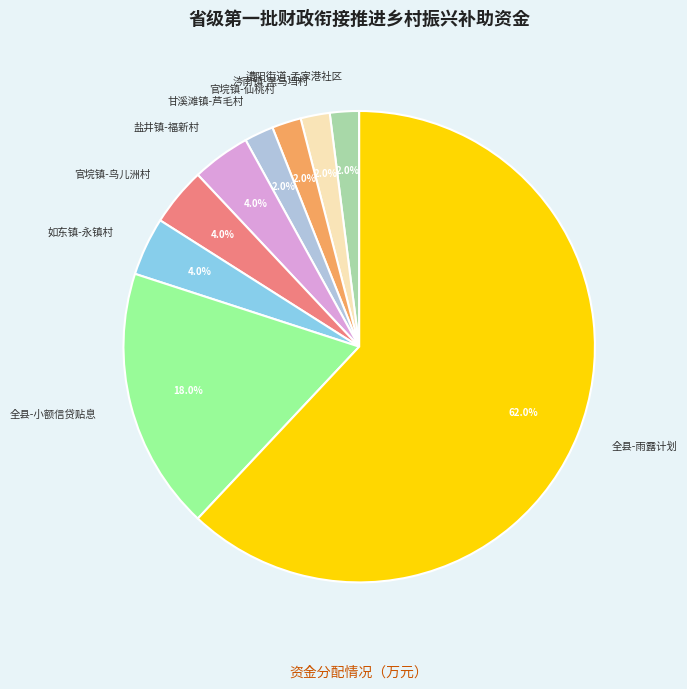

To the nearest percent, what portion does 甘溪滩镇-芦毛村 represent?

2%